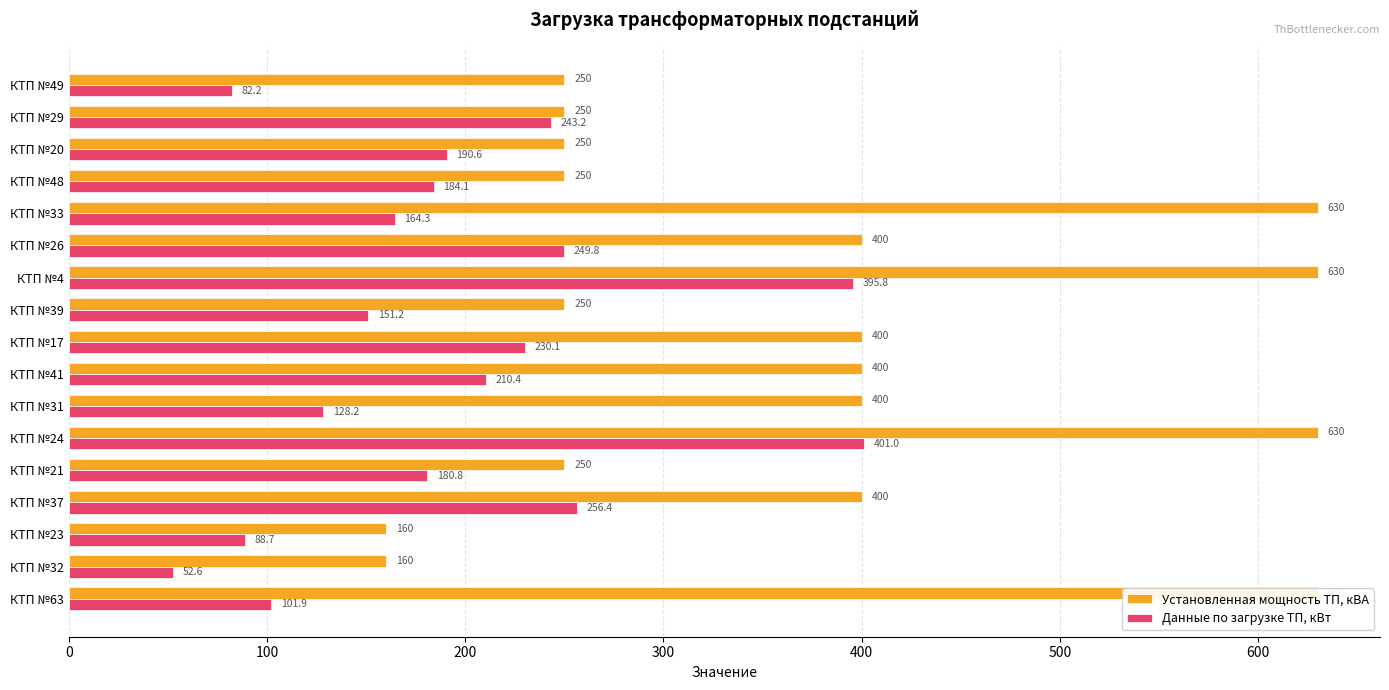

What is the sum of the Данные по загрузке ТП, кВт values at КТП №29 and КТП №63?

345.1